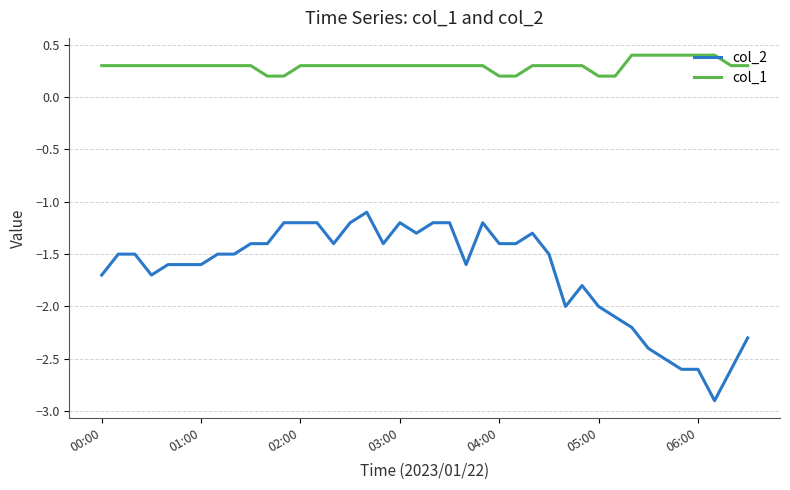

Which series has the largest range (max minus min)?

col_2